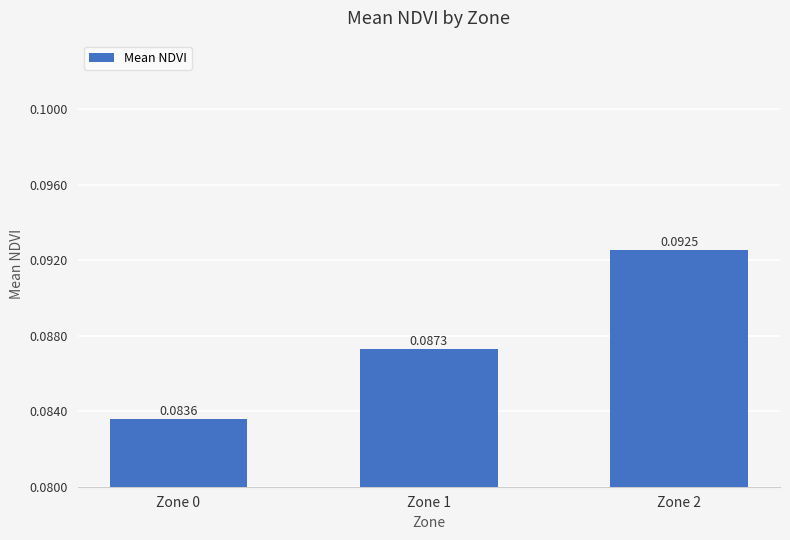

Rank the categories by value from highest to lowest.

Zone 2, Zone 1, Zone 0